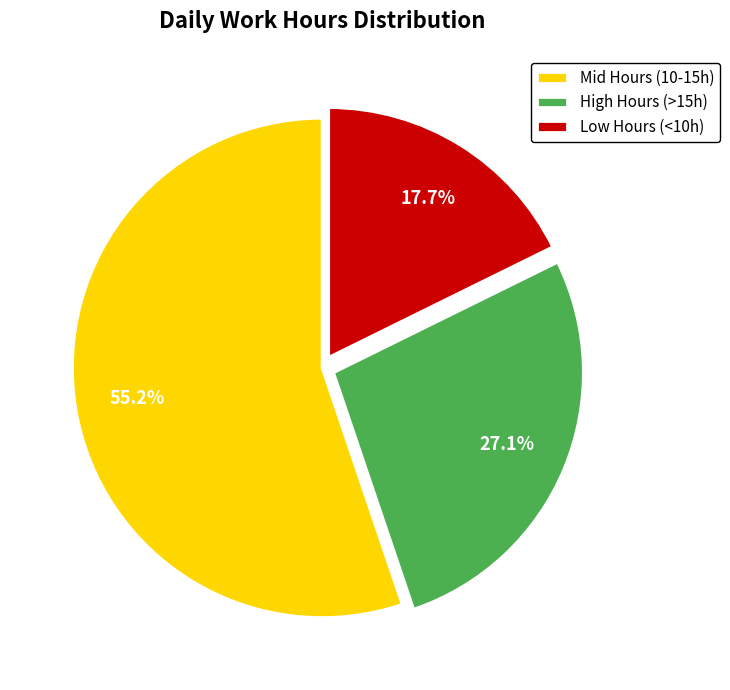

Rank the categories by value from lowest to highest.

Low Hours (<10h), High Hours (>15h), Mid Hours (10-15h)